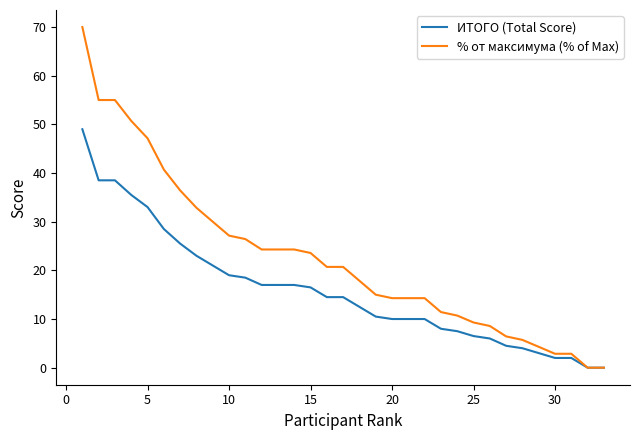

List the series in order of their overall mean, lowest first.

ИТОГО (Total Score), % от максимума (% of Max)